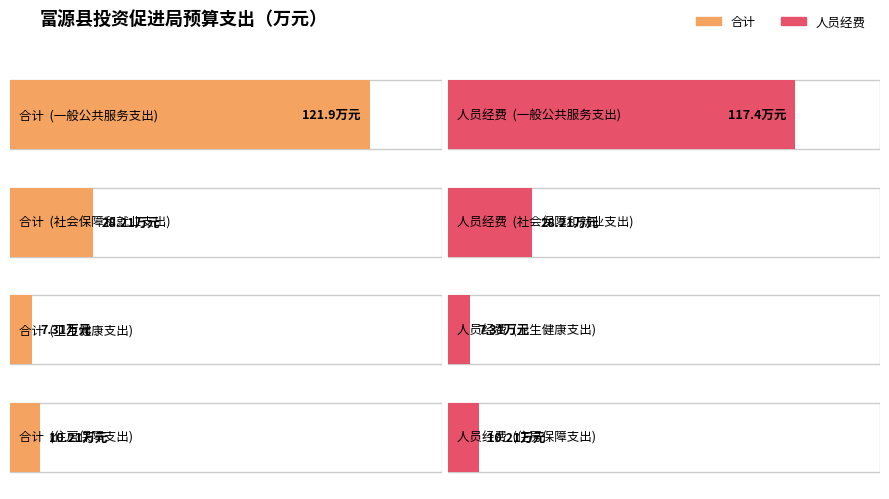

Does the chart contain stacked bars?

No